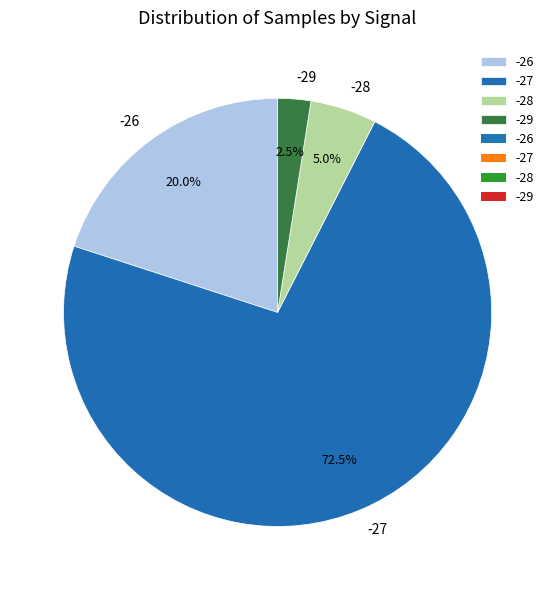

Which category accounts for the majority?

-27